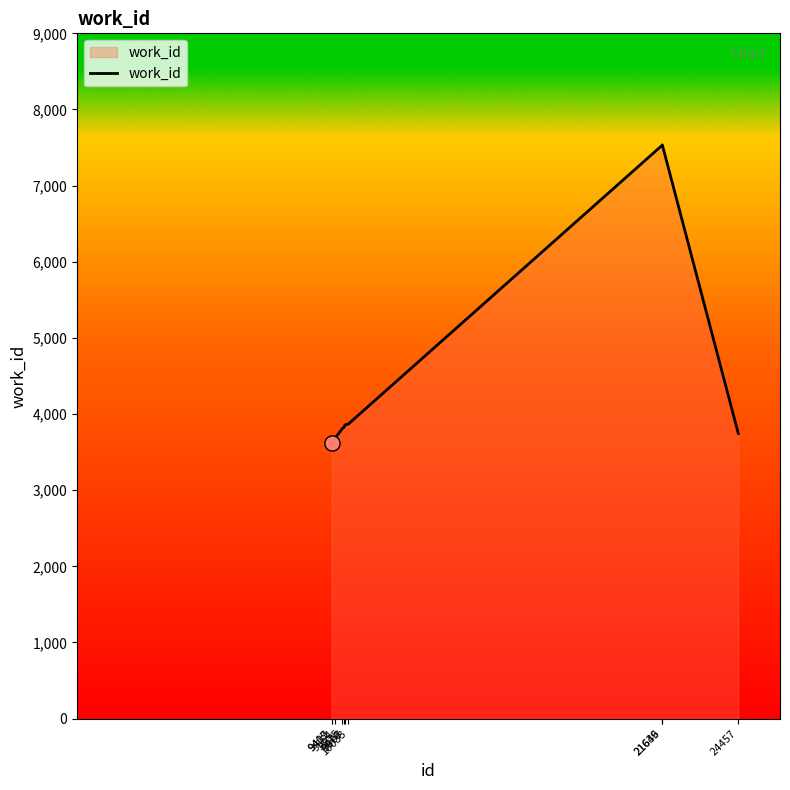

What is the ratio of the value at 9815 to the value at 21646?

0.5